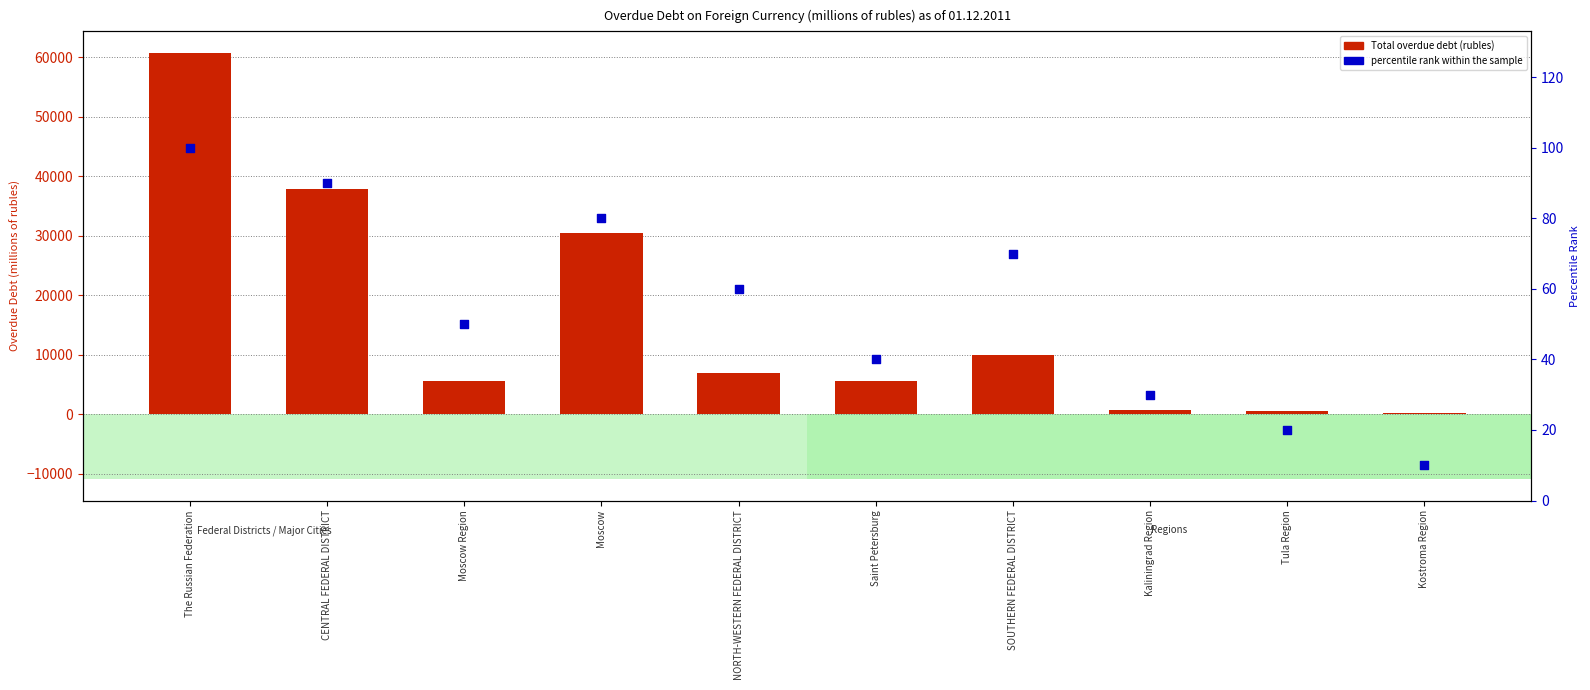

At how many categories does at least one series exceed 53784?

1